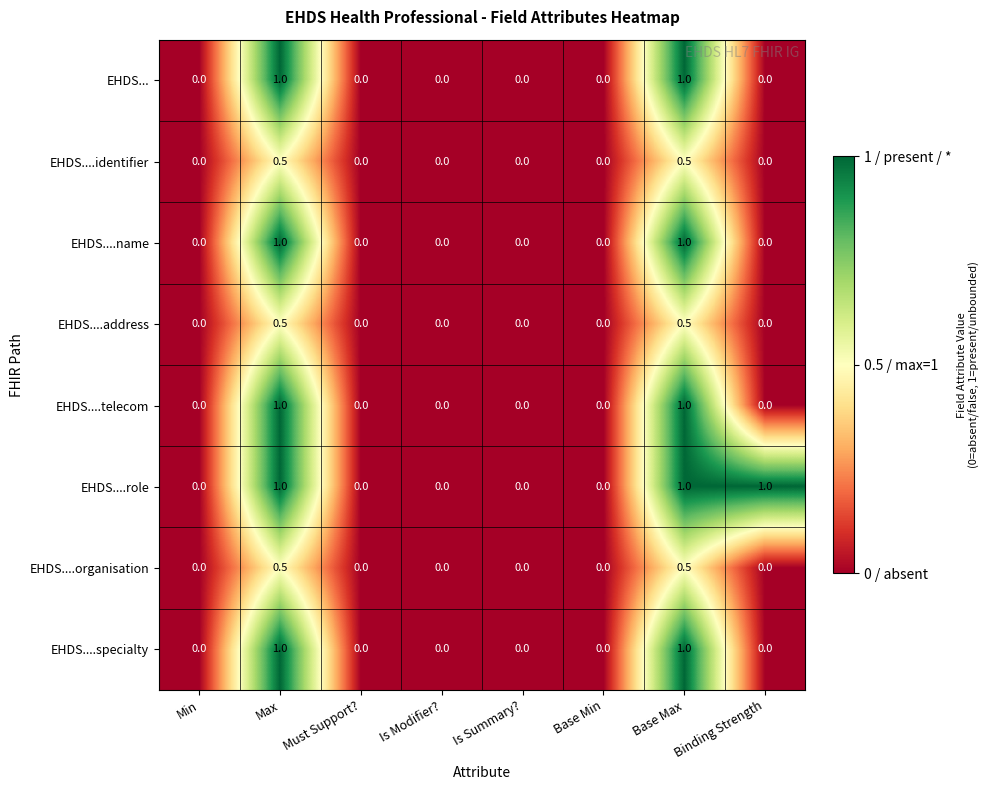

What is the difference between the highest and lowest values at Max?

0.5